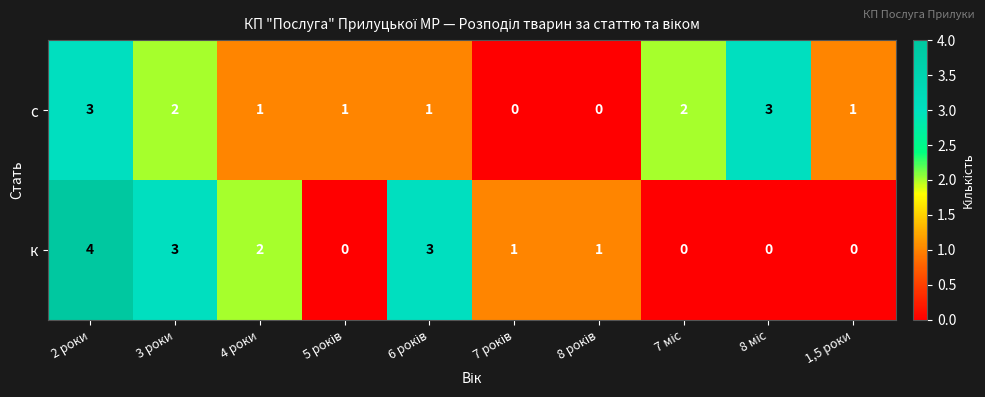

What is the difference between the maximum and minimum values in the к series?

4